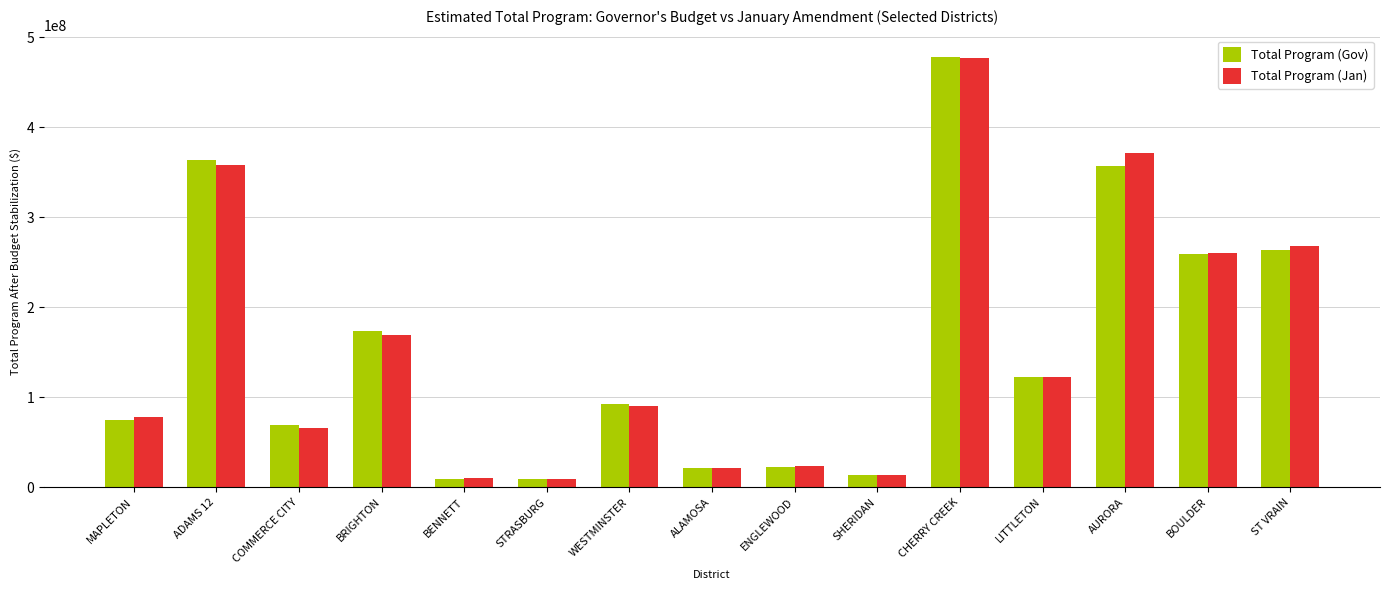

What are all the series names shown in the legend?

Total Program (Gov), Total Program (Jan)